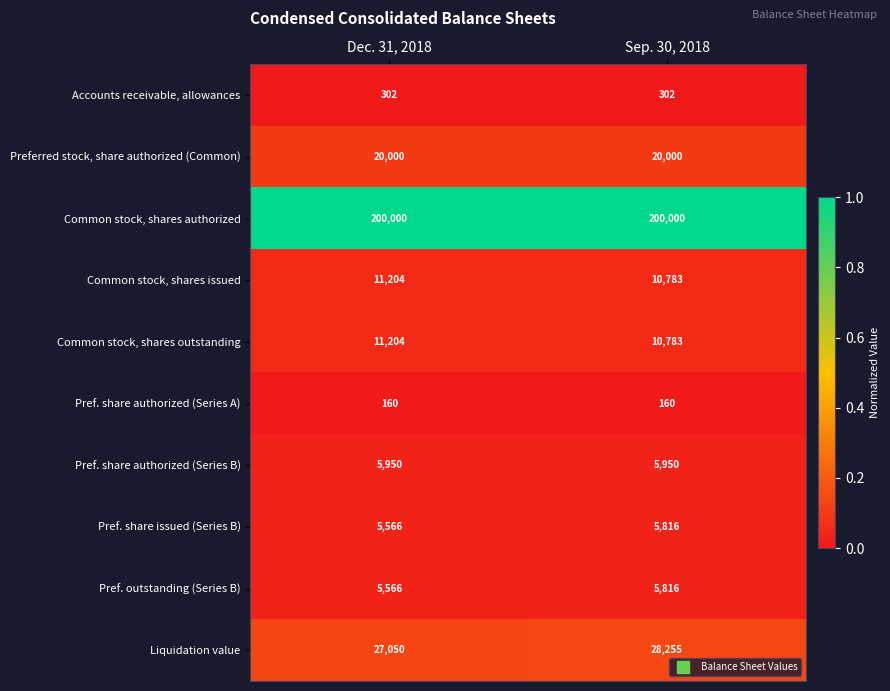

How many distinct data groups are displayed?

10